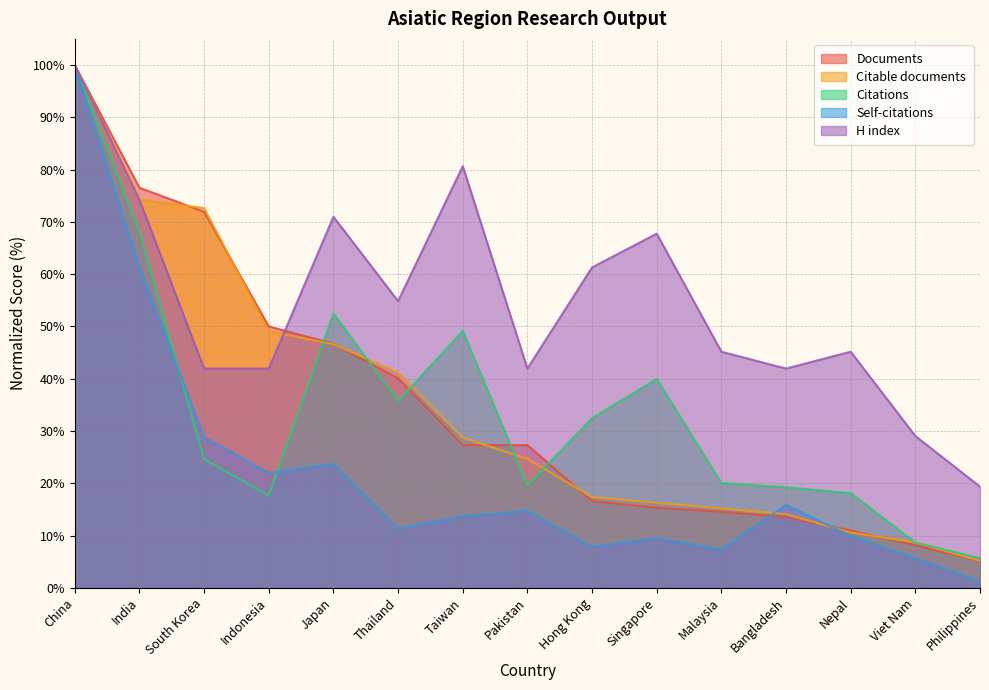

What is the label of the 12th point from the left?

Bangladesh